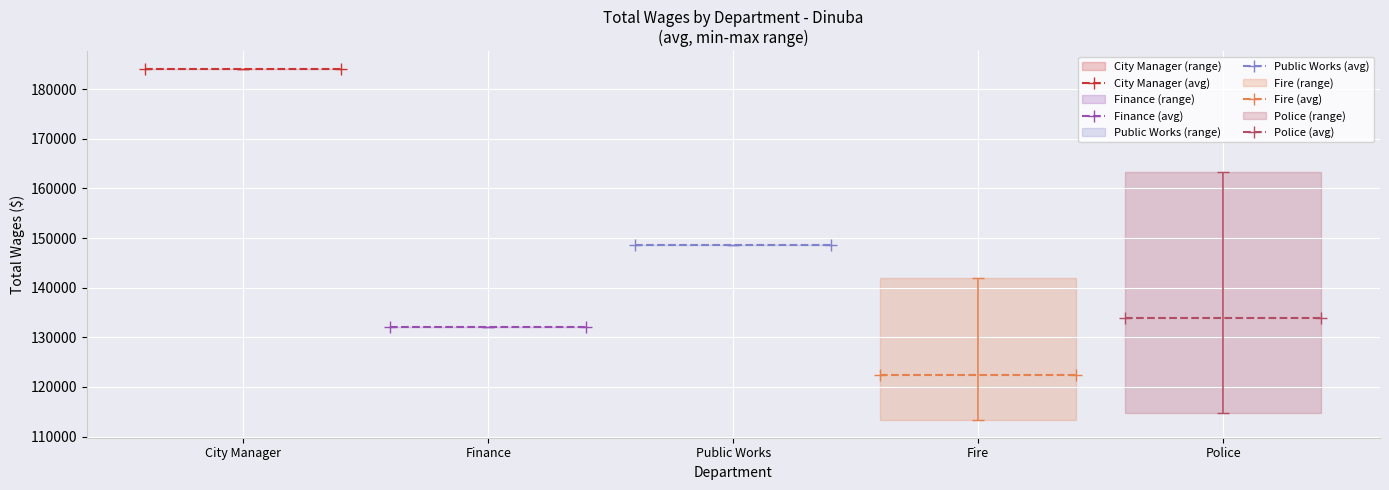

Between City Manager and Finance, which series saw the biggest shift?

City Manager (avg)